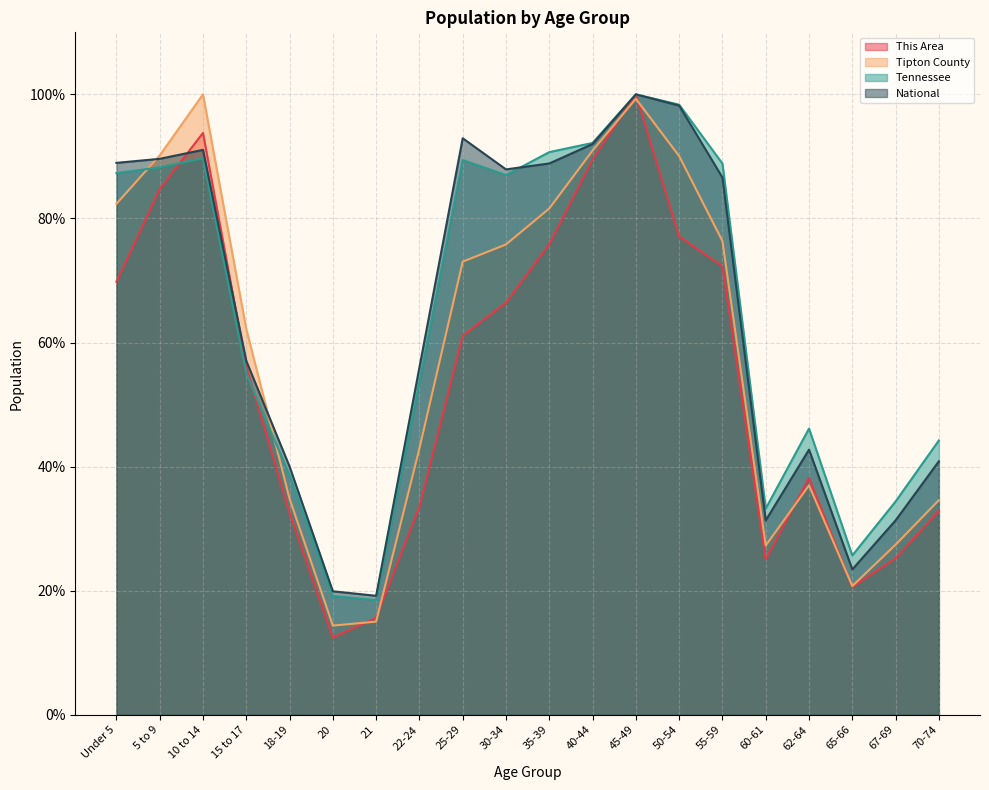

What is the average value of the This Area series?

54.1